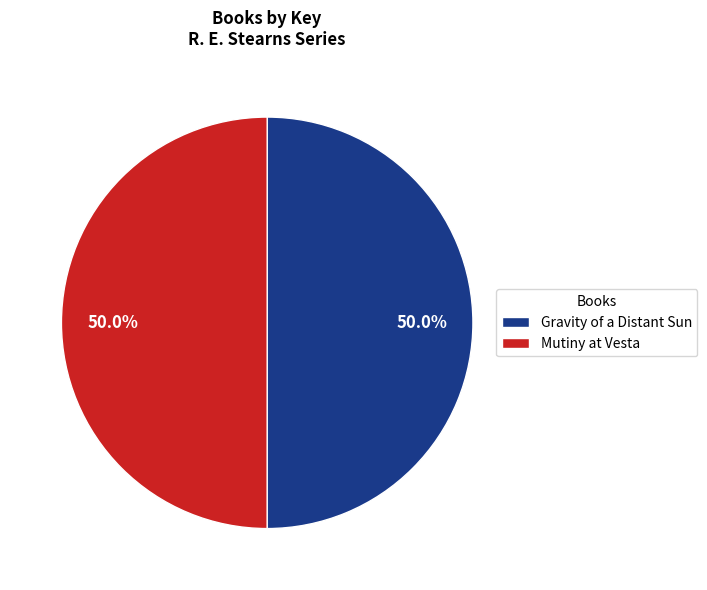

What percentage do Gravity of a Distant Sun and Mutiny at Vesta together represent?

100.0%